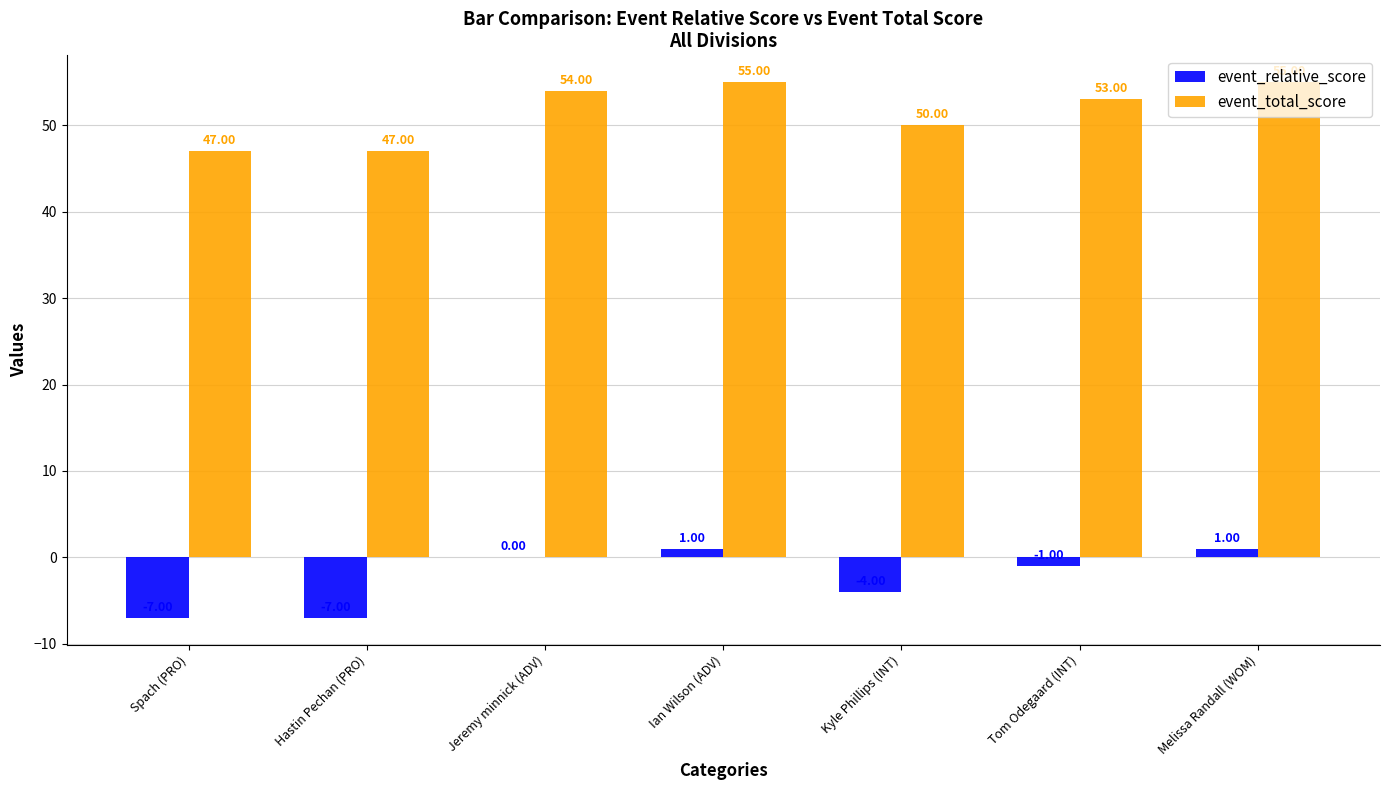

What is the greatest value displayed?

55